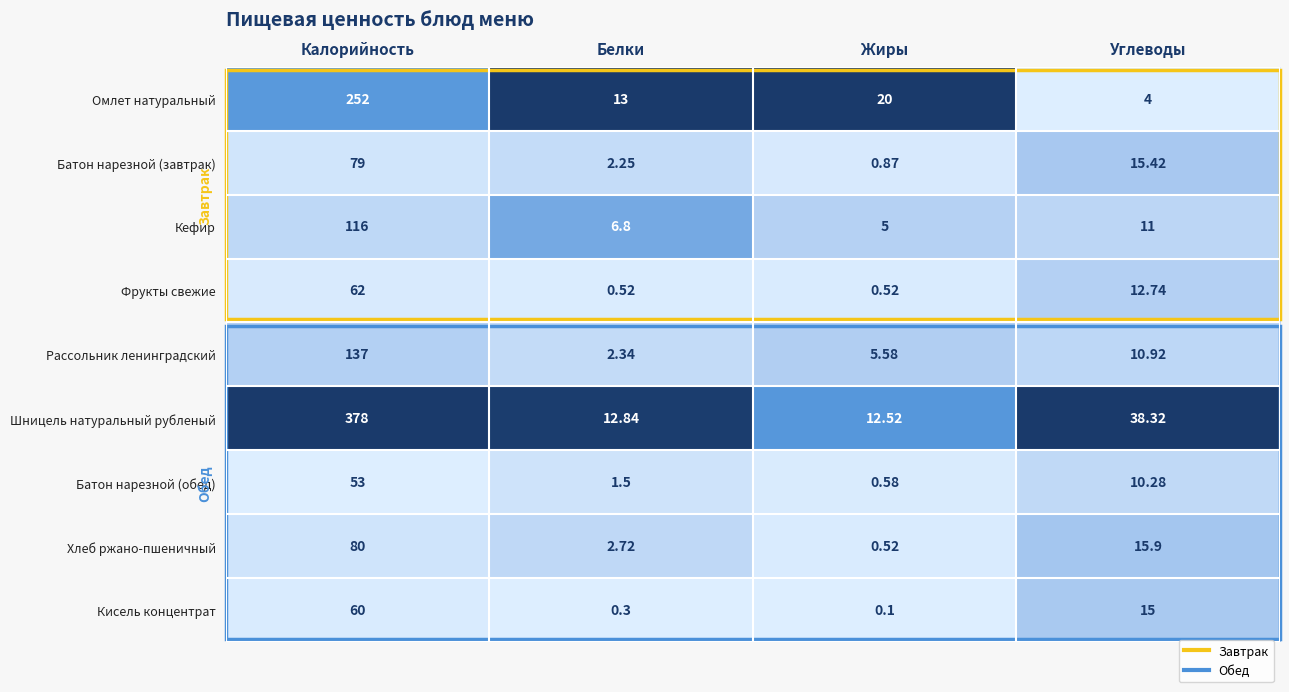

Where is Кефир nearest to the value 60?

Углеводы